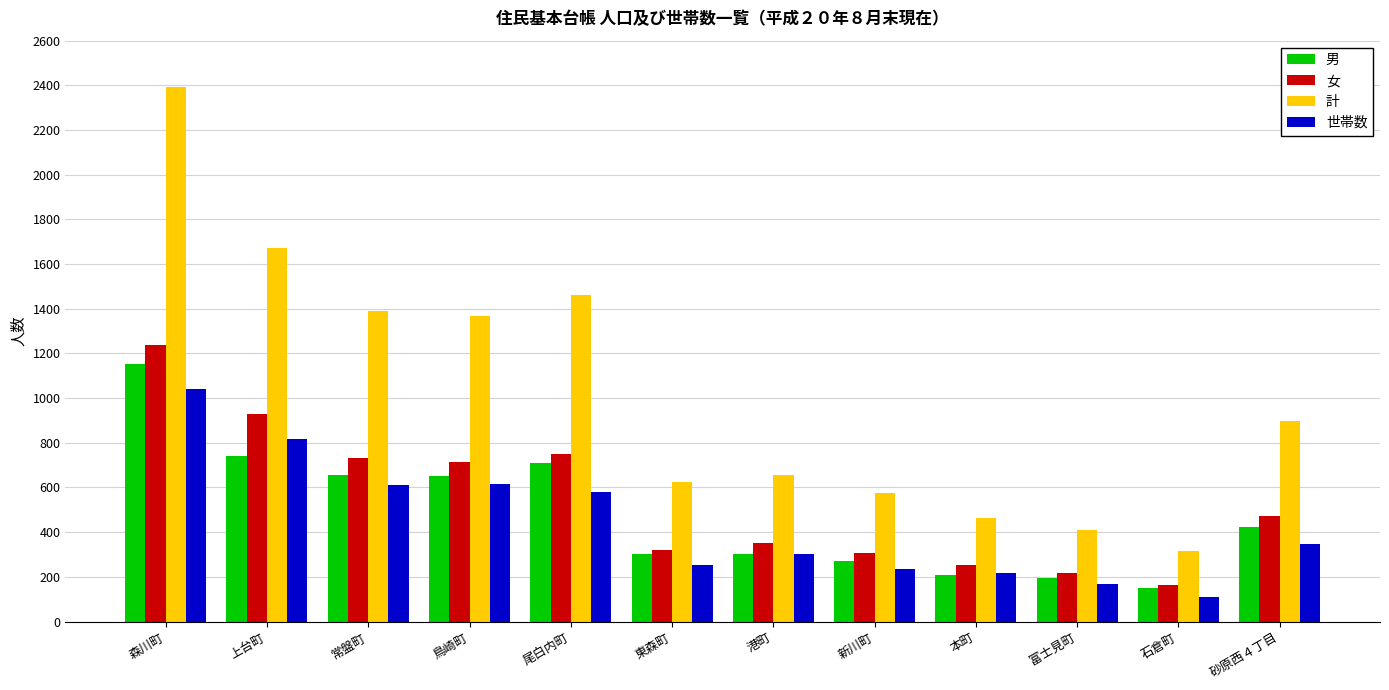

Where does the 女 series first go above 473?

森川町